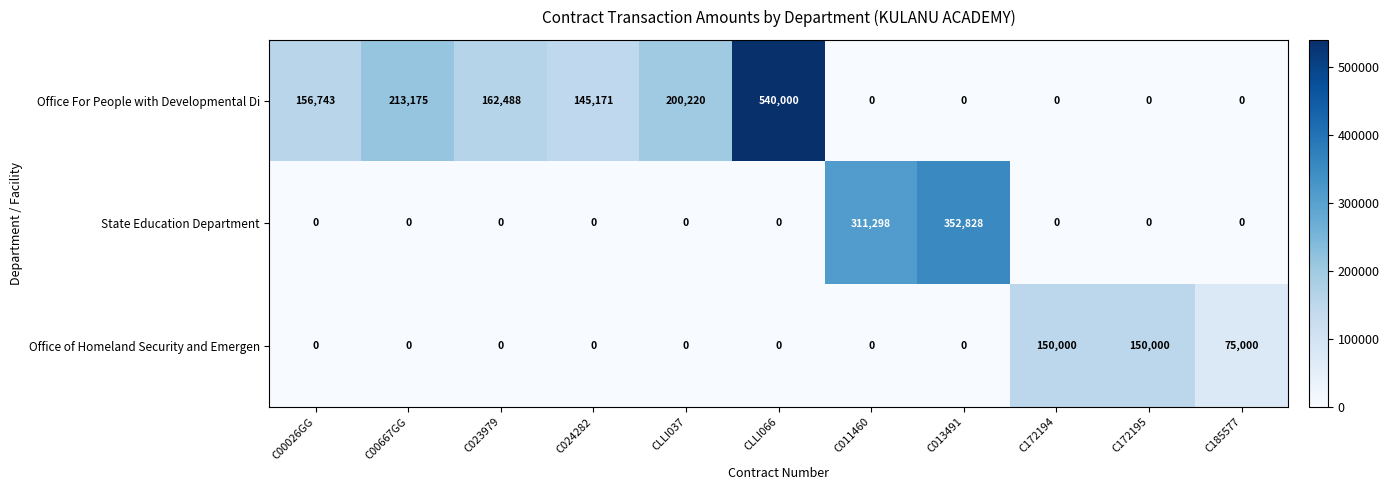

The Office of Homeland Security and Emergen series shows 0 at C011460. True or false?

True